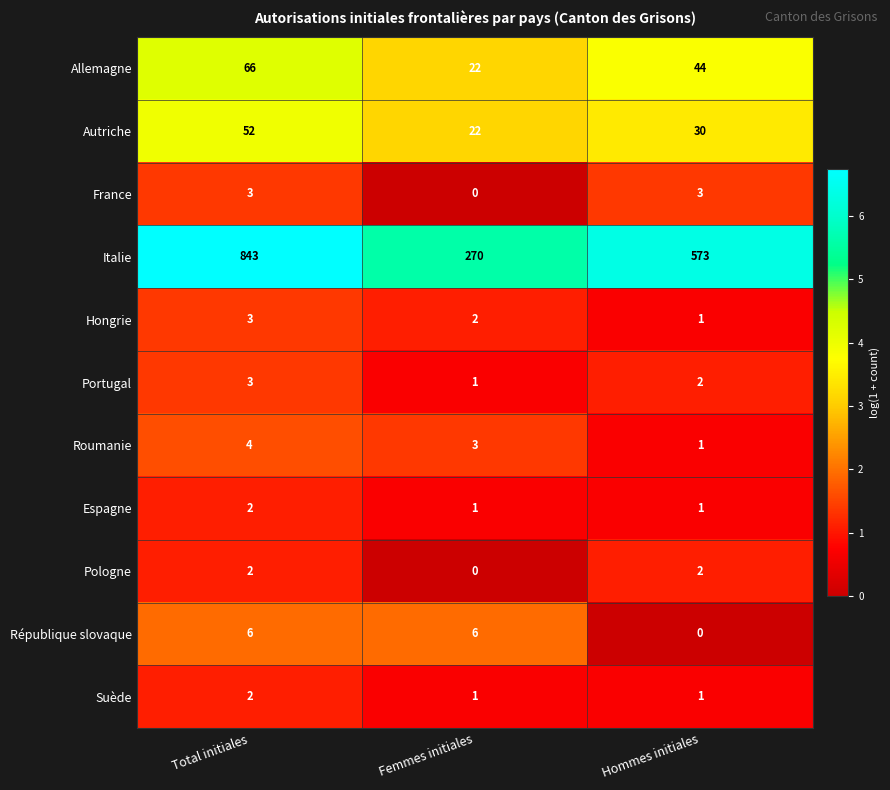

Is it true that Hongrie equals 3 at Femmes initiales?

False